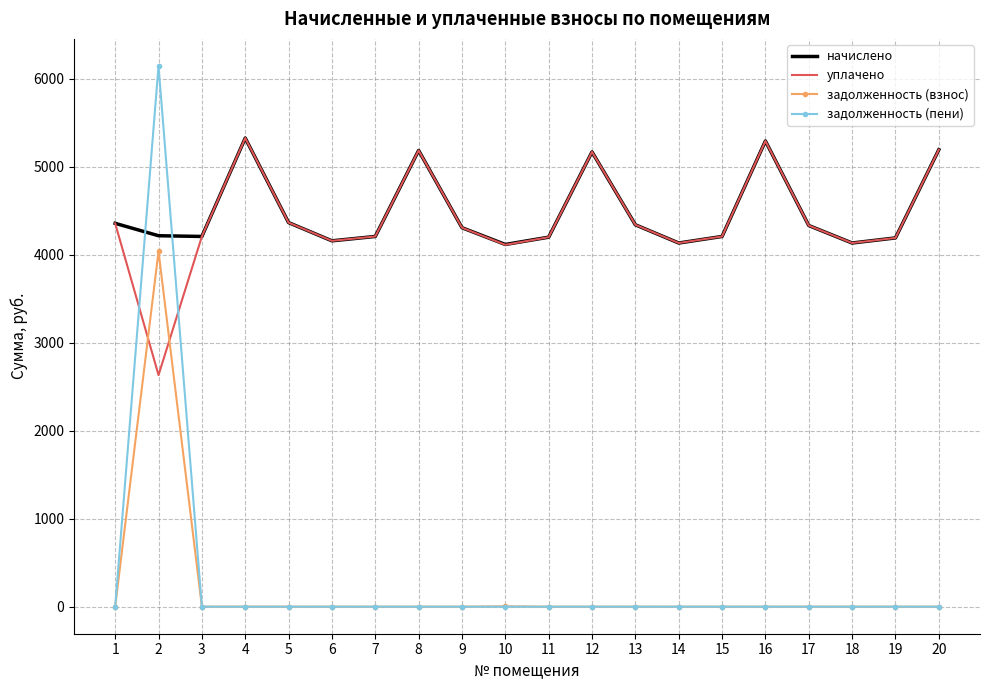

How many series are shown in this chart?

4